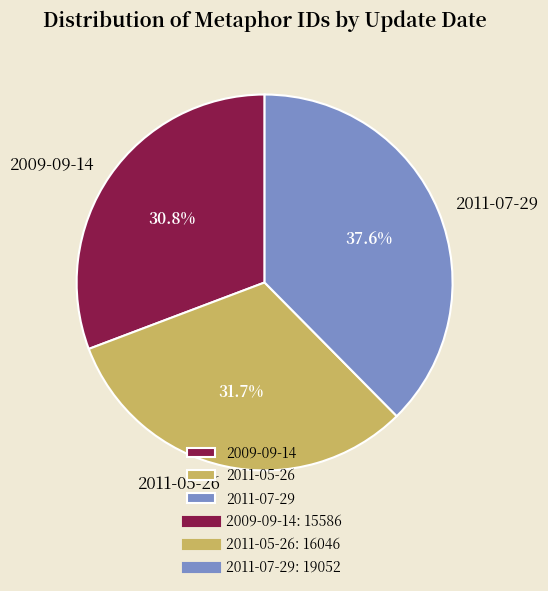

What is the ratio of the value at 2011-05-26 to the value at 2011-07-29?

0.8